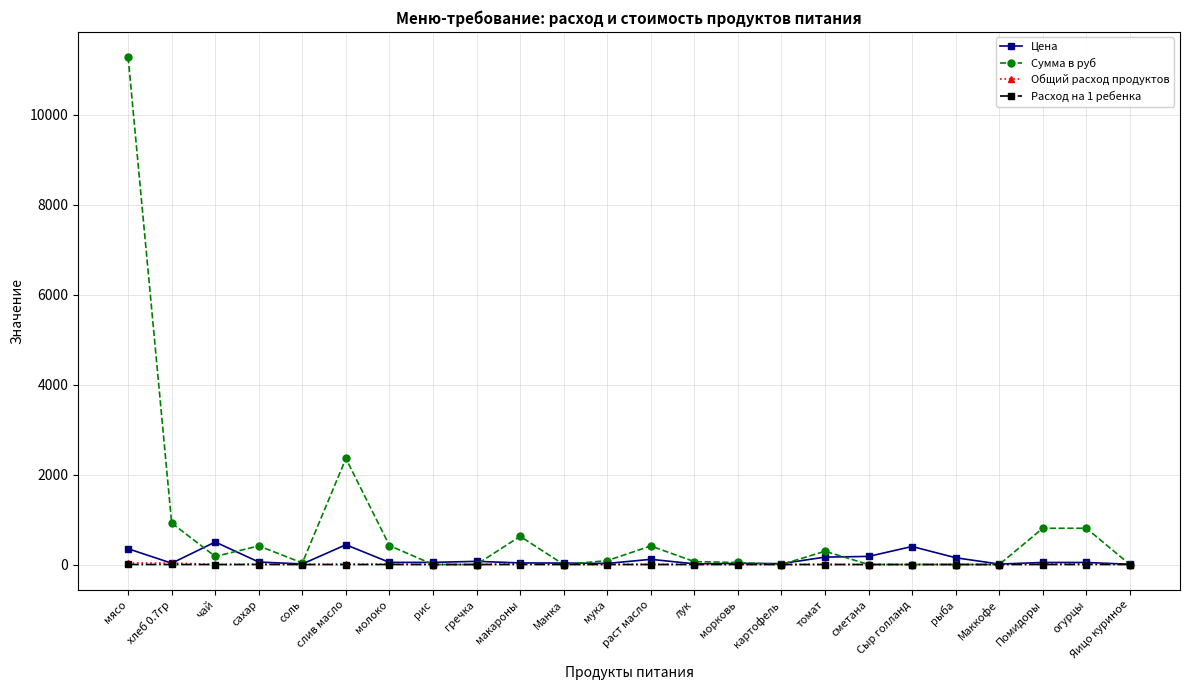

True or false: Расход на 1 ребенка has more than 2 points higher than both neighbors.

True